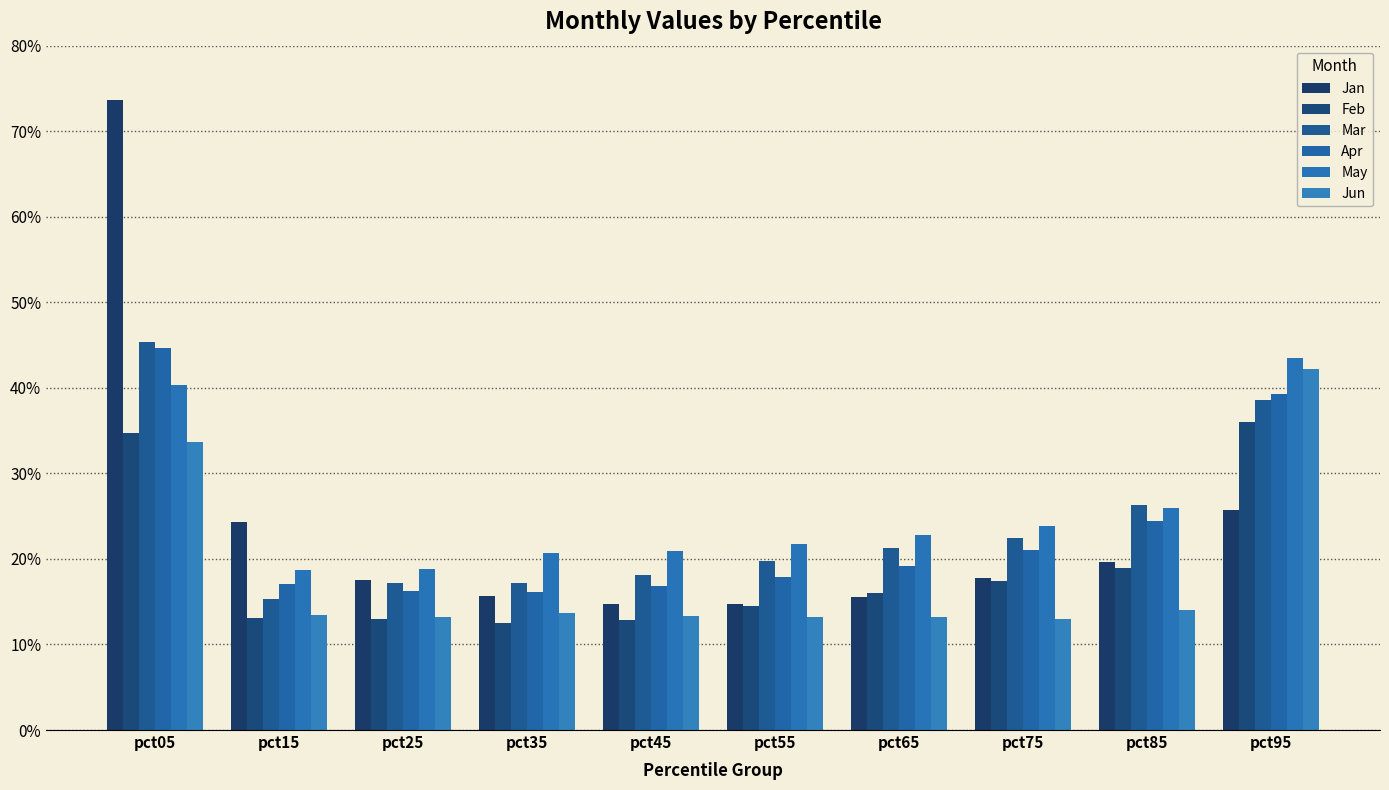

Read the Apr value at pct55.

0.2